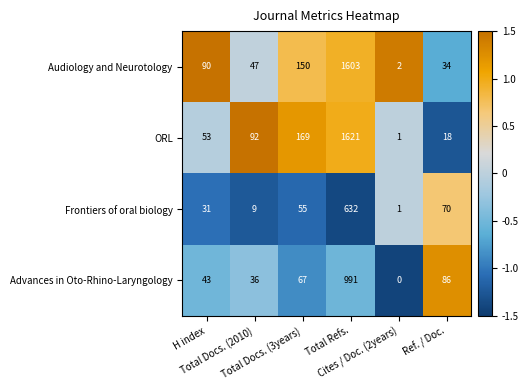

Count the number of categories in the chart.

6